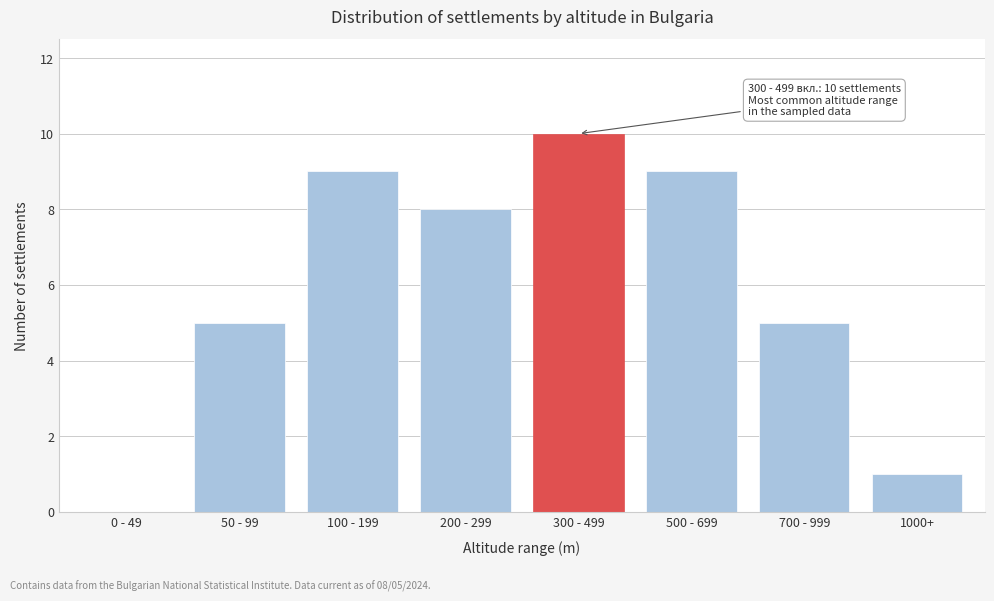

Reading left to right, list all the values displayed in this chart.

0 - 49=0	50 - 99=5	100 - 199=9	200 - 299=8	300 - 499=10	500 - 699=9	700 - 999=5	1000+=1